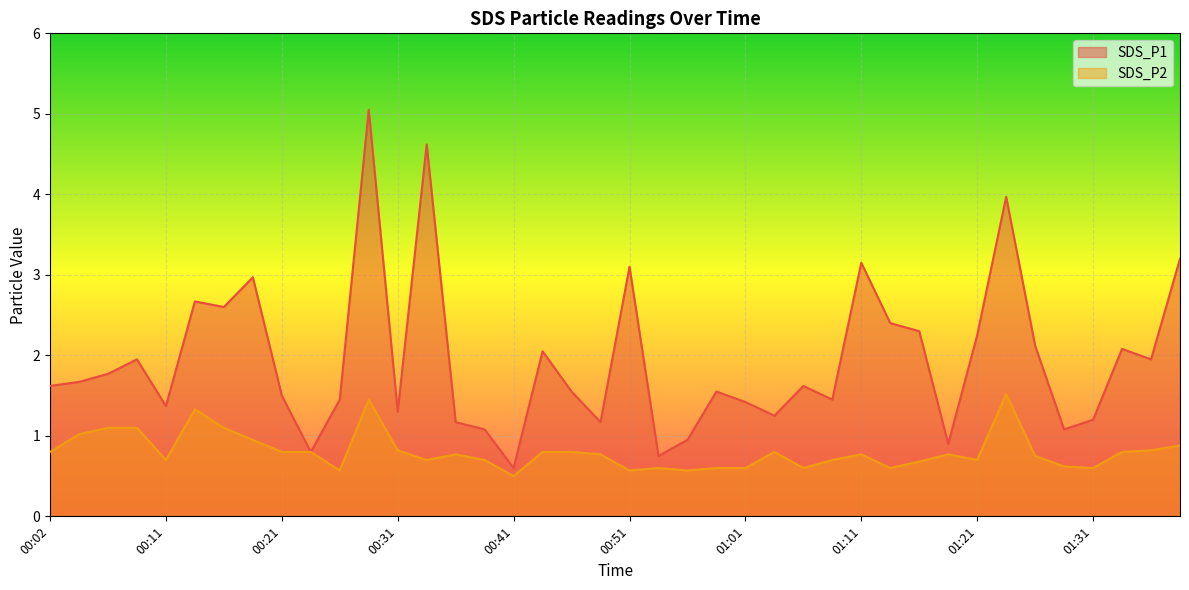

True or false: SDS_P2 has a value of 0.8 at 01:26.

True